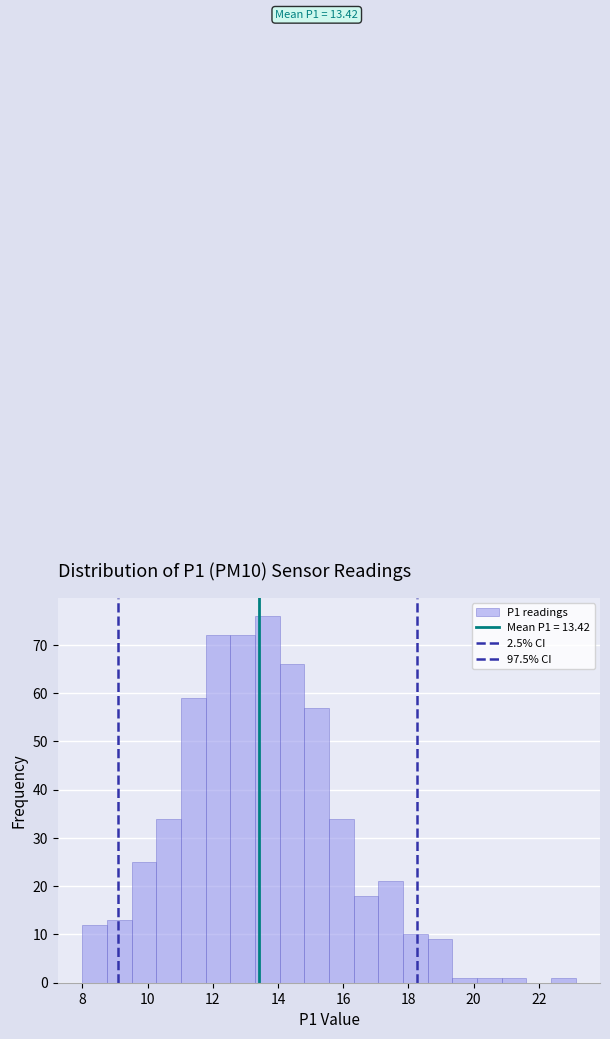

Around what value on the x-axis is the tallest bar? Give the approximate position of its centre, as read against the axis.

13.6